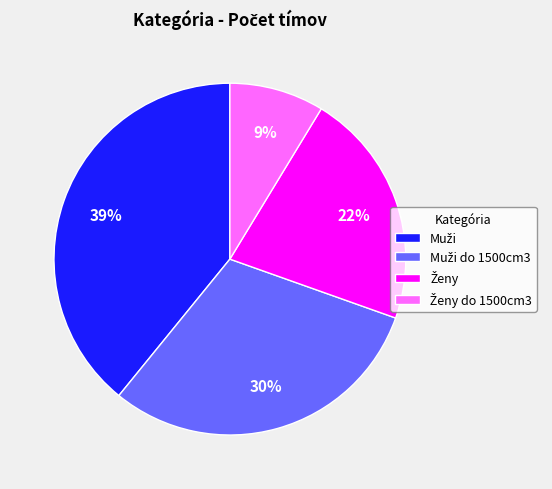

Does any single category account for the majority?

No